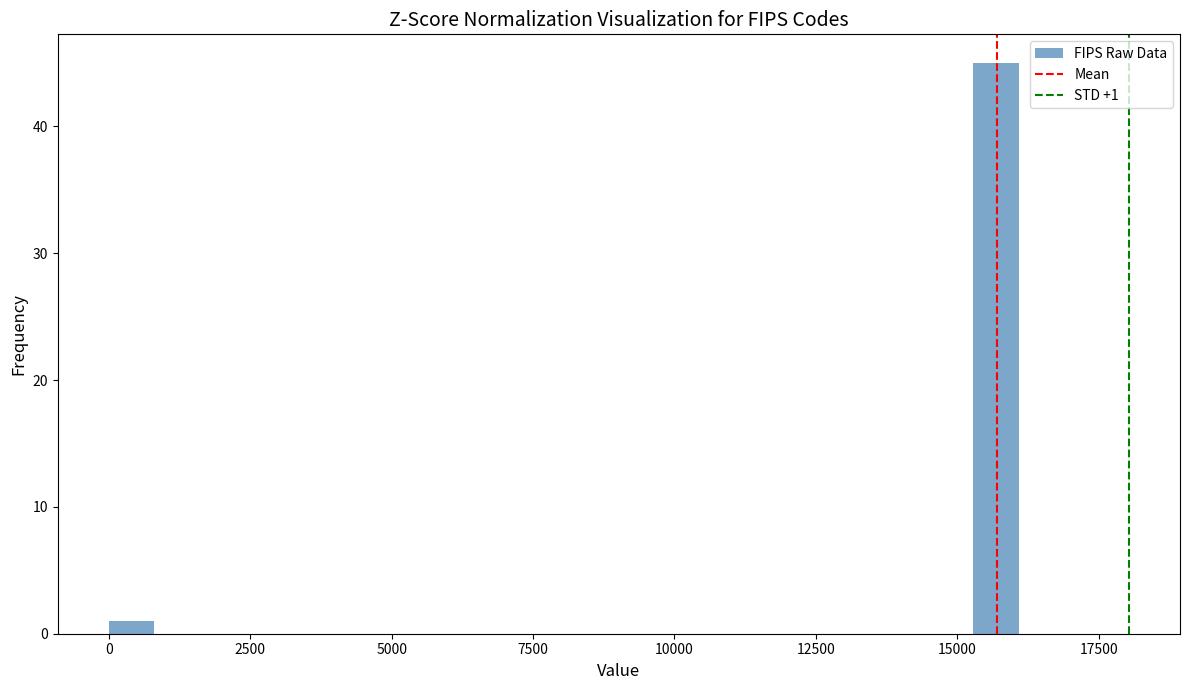

Read against the x-axis, roughly where is the centre of the tallest bar?

15500